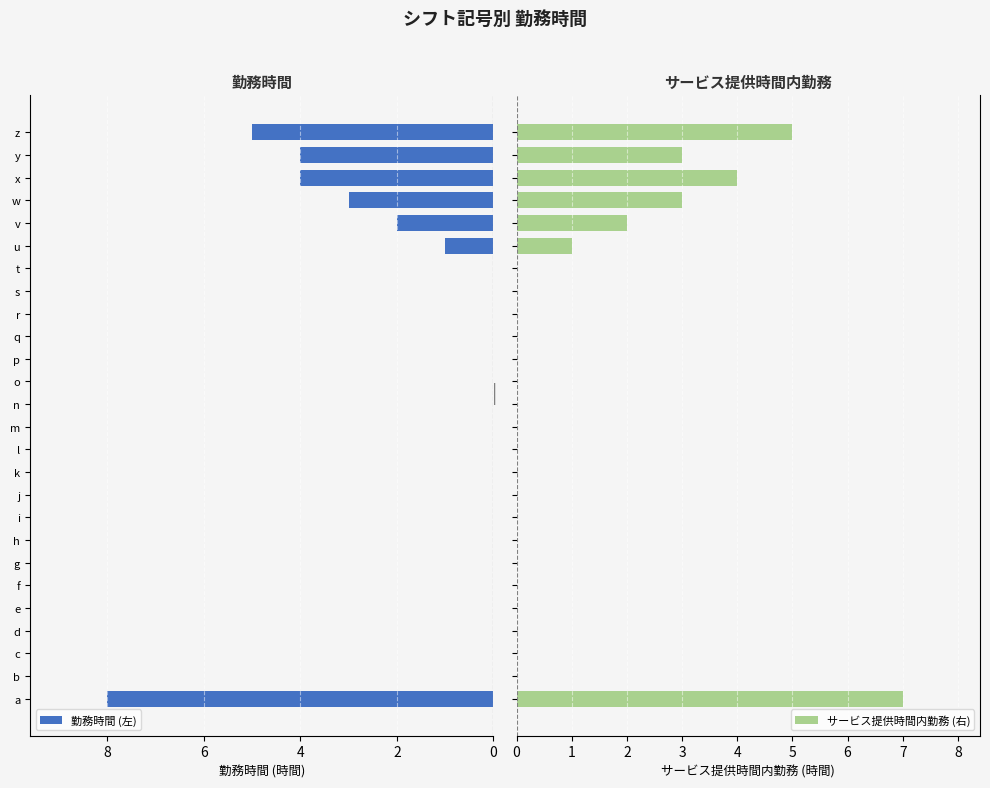

What is the value of the サービス提供時間内勤務 (右) bar at the 24th from the left?

4